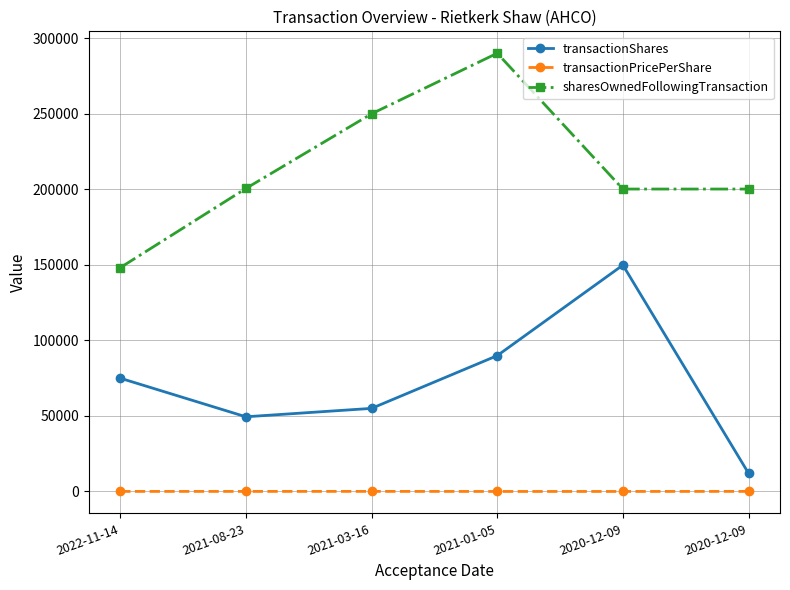

True or false: sharesOwnedFollowingTransaction and transactionShares cross at least once.

False